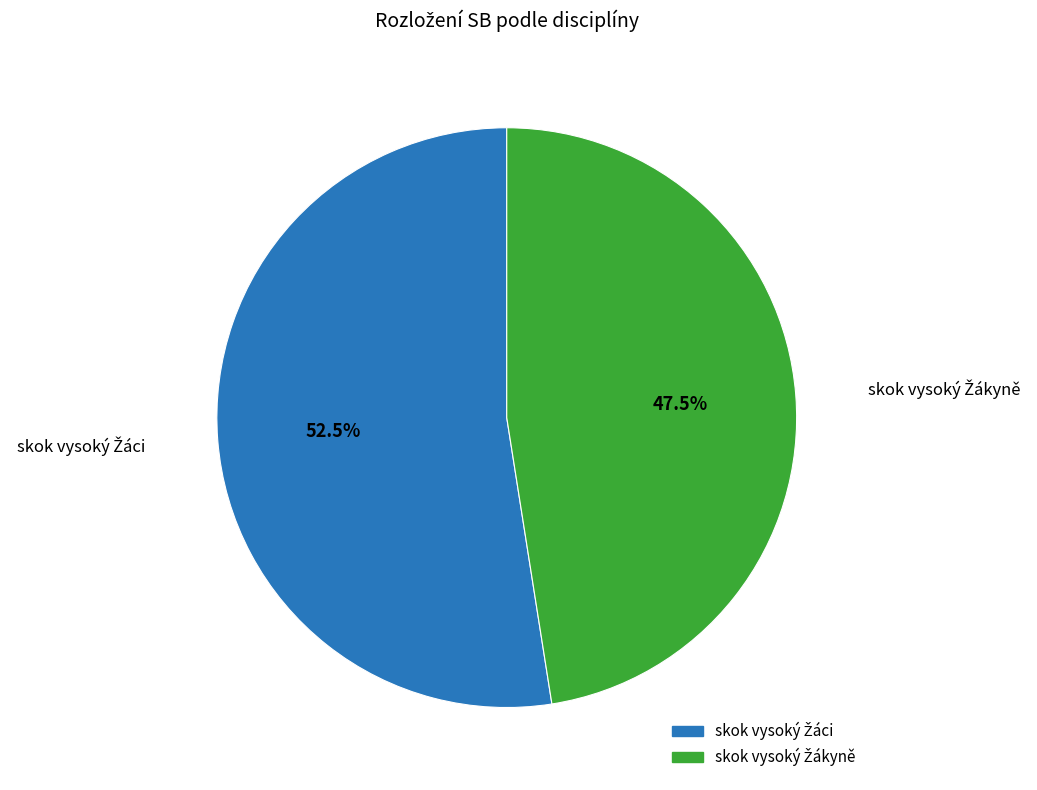

Is there a majority slice in this chart?

Yes